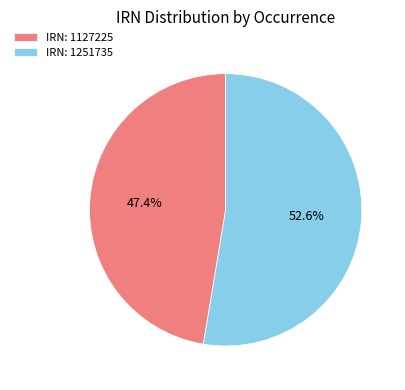

To the nearest percent, what is the average slice percentage?

50%